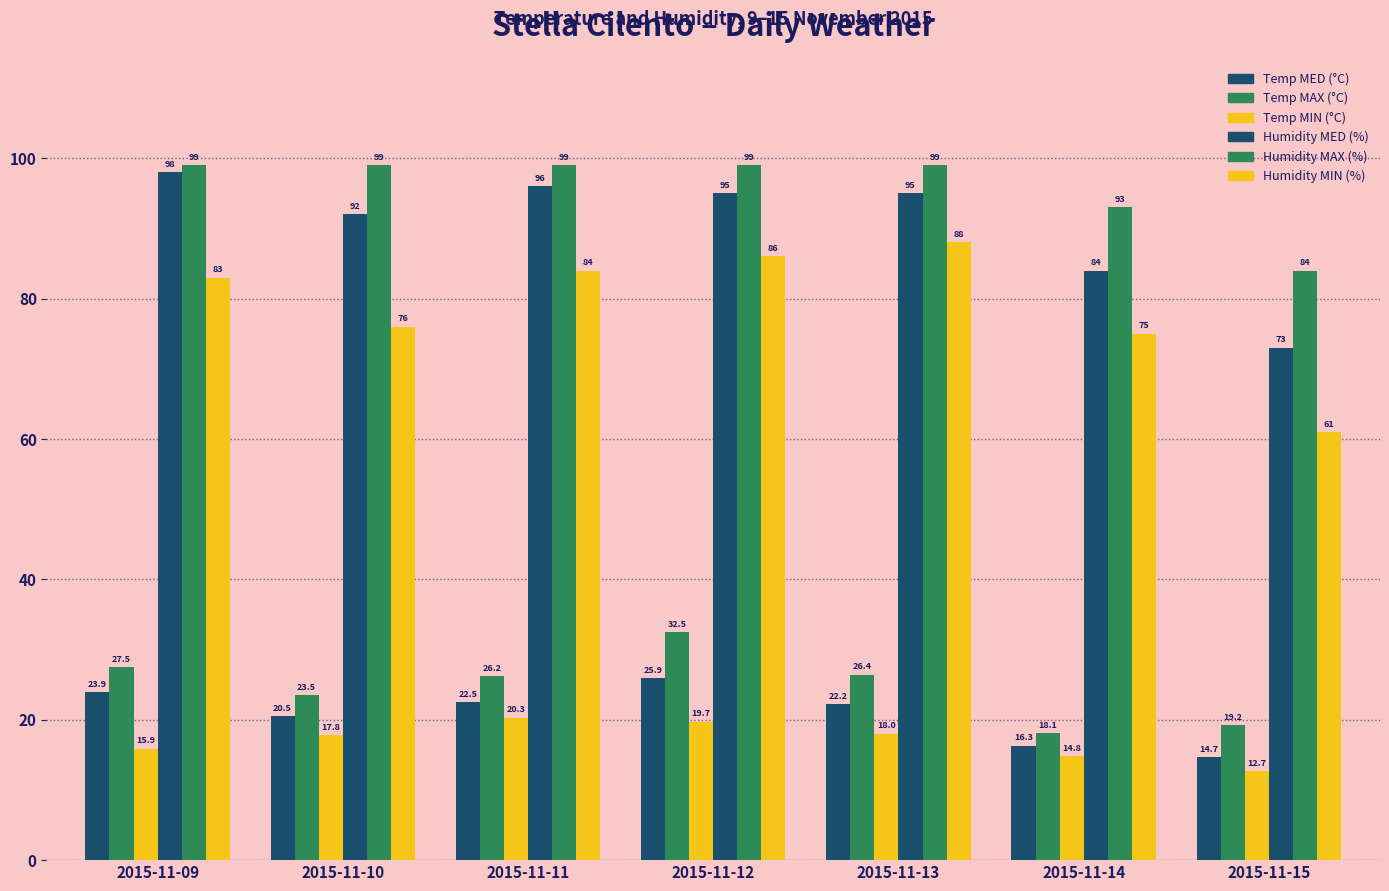

The Temp MED (°C) series shows 16.3 at 2015-11-14. True or false?

True